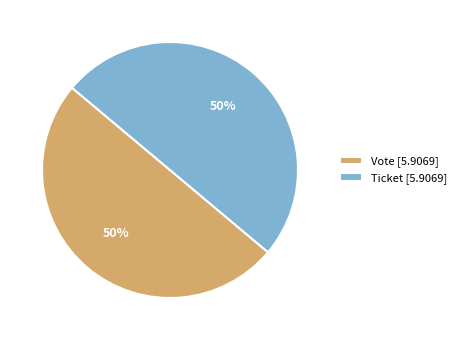

To the nearest percent, what is the combined percentage of Ticket [5.9069] and Vote [5.9069]?

100%